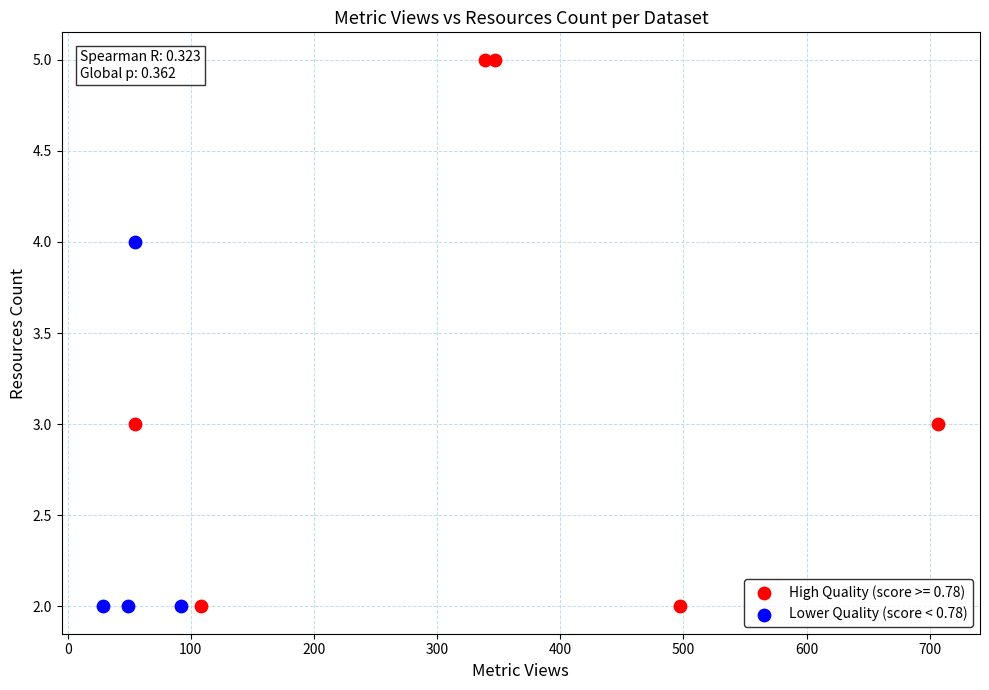

Which series reaches the maximum Y coordinate?

High Quality (score >= 0.78)